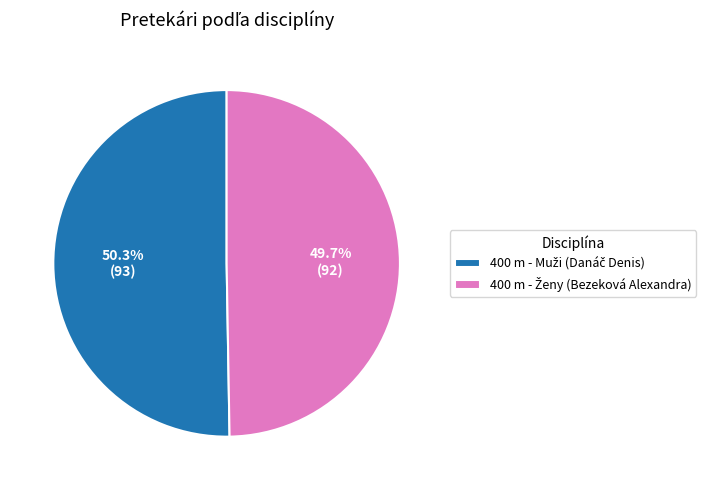

Is there any slice that represents more than half of the pie?

Yes